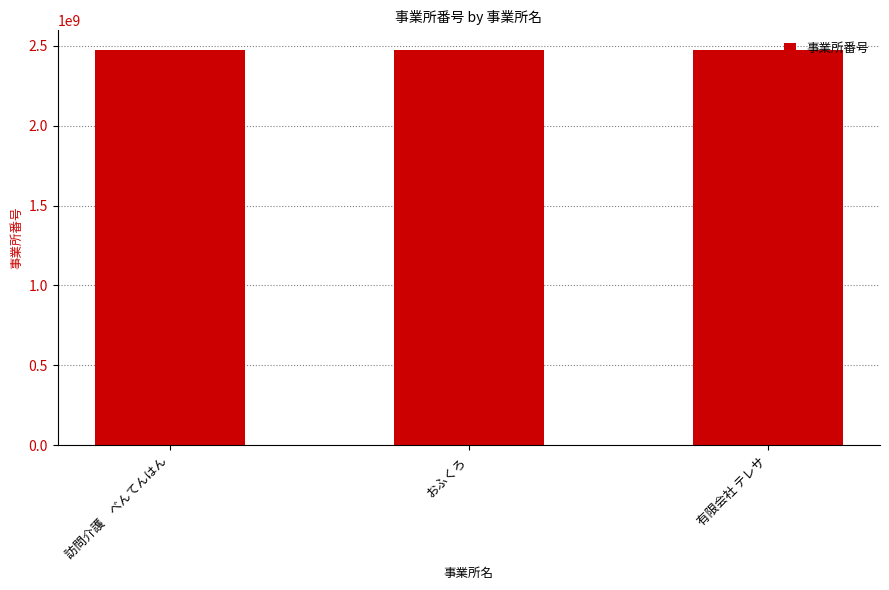

The chart shows a value of 2470501830 at 訪問介護　べんてんはん. True or false?

True